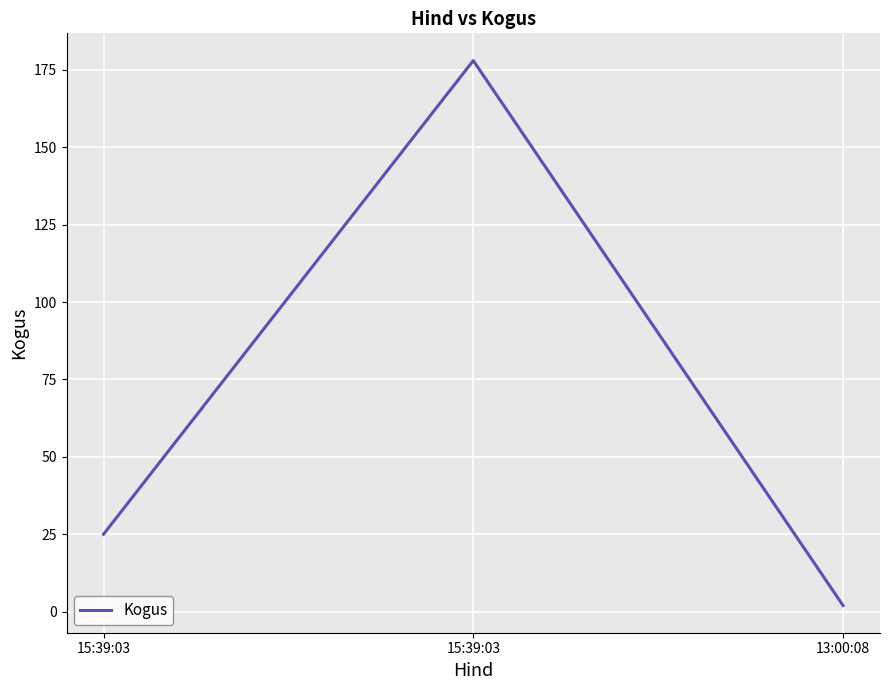

What is the minimum value shown in the chart?

2